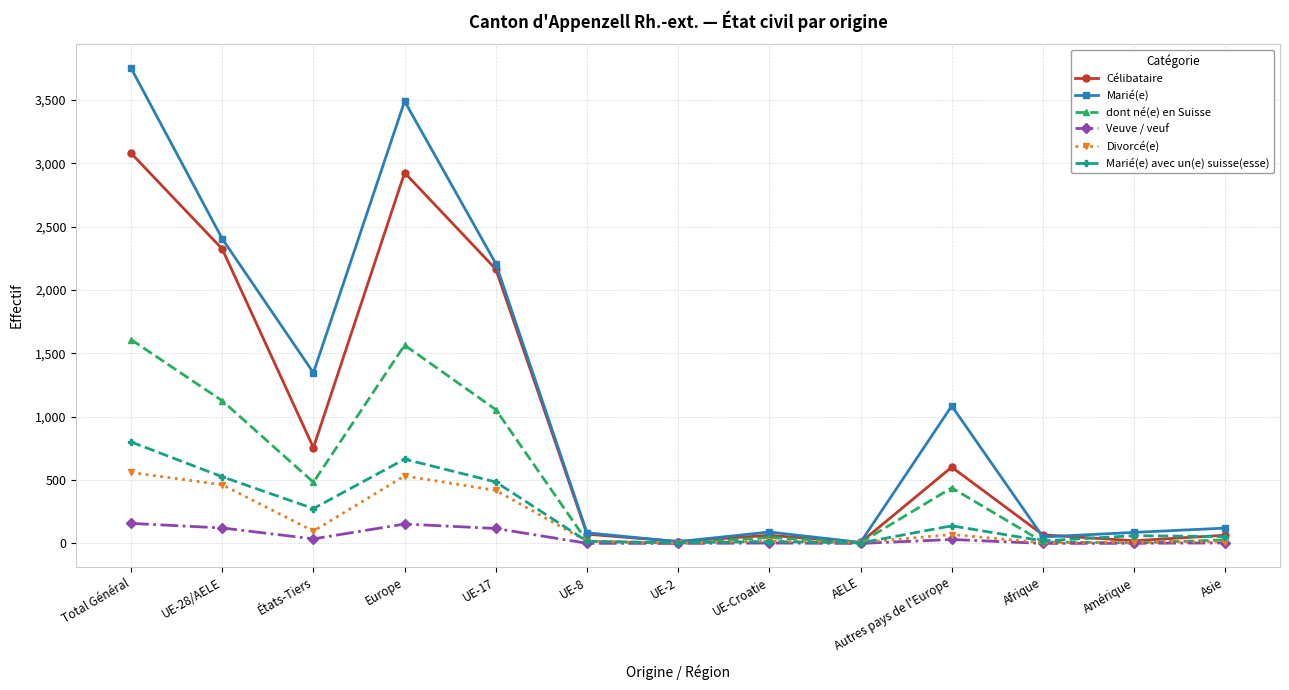

How many series are shown in this chart?

6